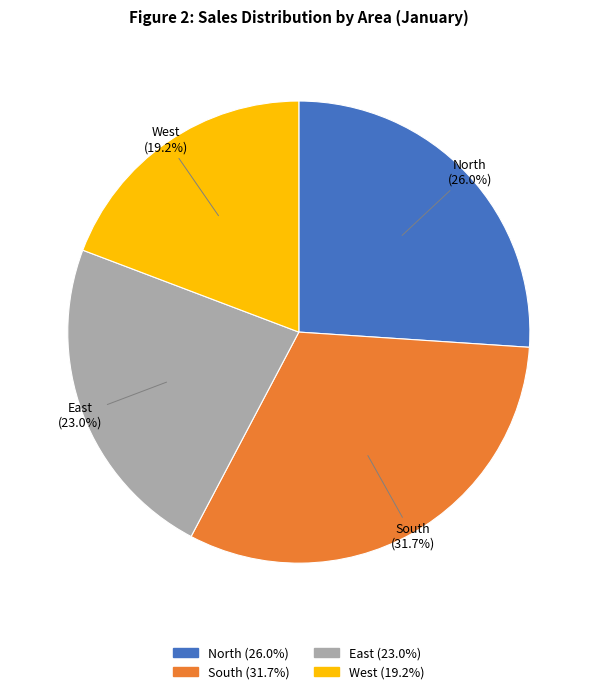

Which category has the smallest portion of the pie?

West